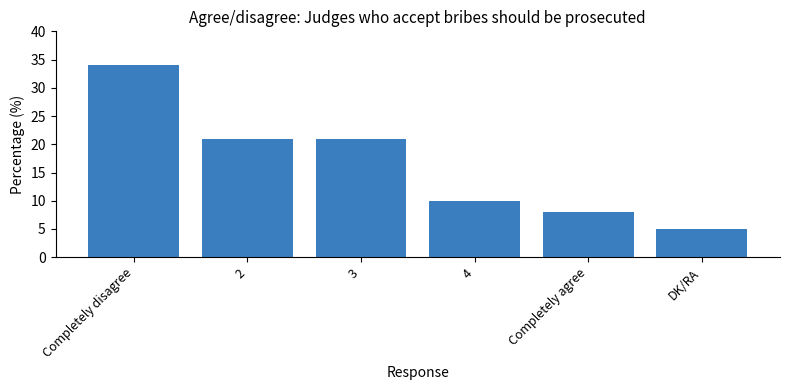

What is the maximum value shown in the chart?

34